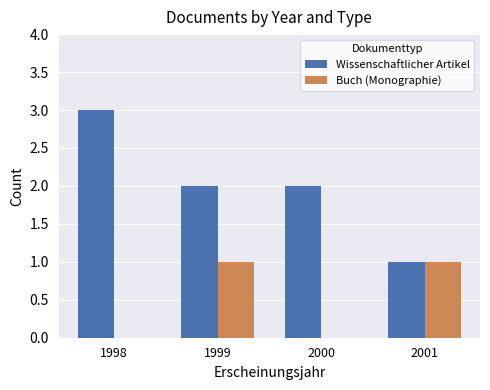

What is the sum of all Wissenschaftlicher Artikel values?

8